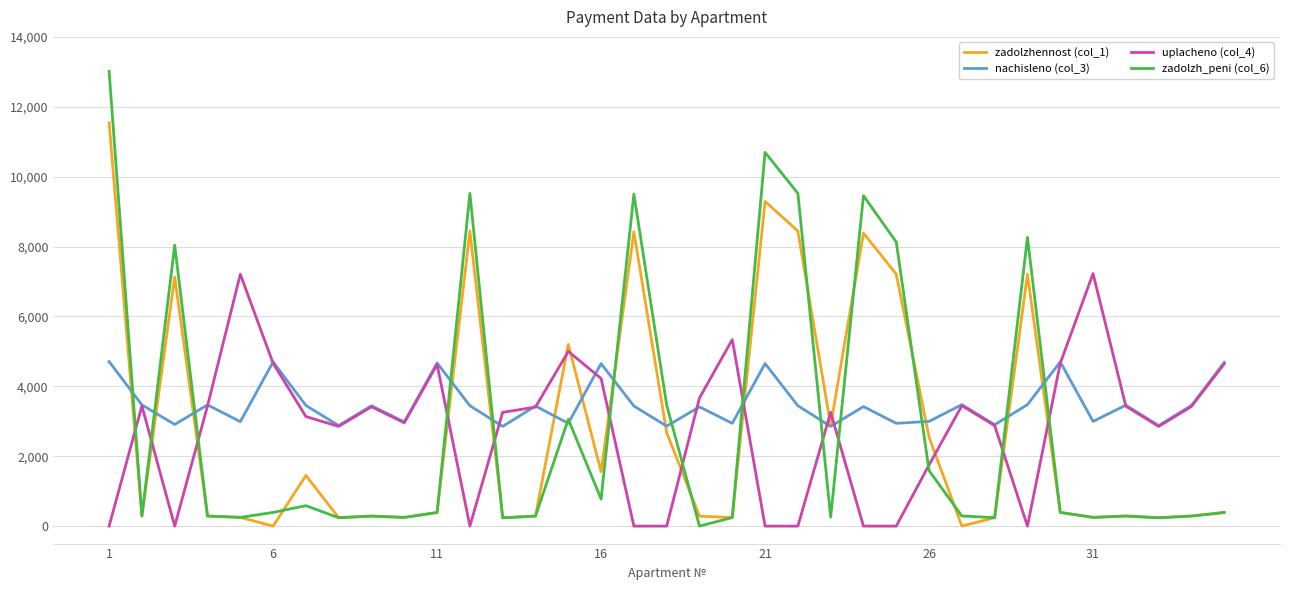

True or false: zadolzhennost (col_1) and nachisleno (col_3) cross at least once.

True